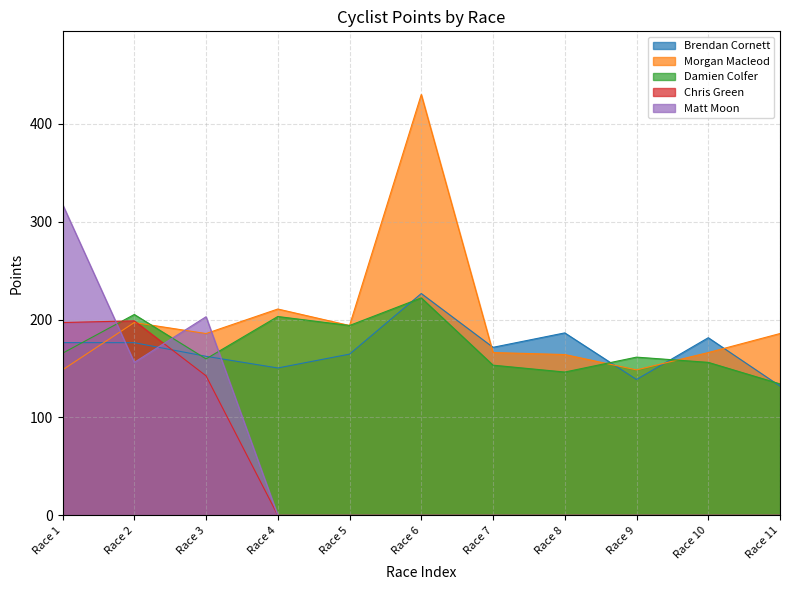

Where do Matt Moon and Damien Colfer first cross each other?

Race 1 and Race 2